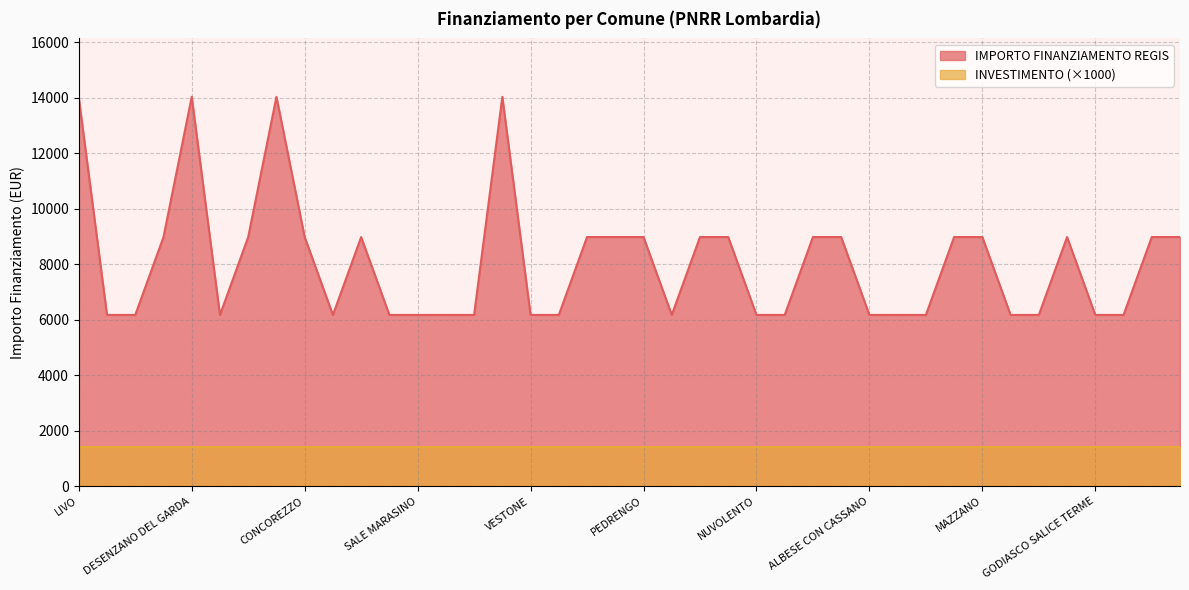

Reading left to right, transcribe all the data shown in this chart.

LIVO=14000.0	GAZZADA SCHIANNO=6173.2	SIRTORI=6173.2	MOGLIA=8979.2	DESENZANO DEL GARDA=14030.0	BEREGAZZO CON FIGLIARO=6173.2	ROVELLO PORRO=8979.2	ROZZANO=14030.0	CONCOREZZO=8979.2	SAN PELLEGRINO TERME=6173.2	BORGOSATOLLO=8979.2	GERMIGNAGA=6173.2	SALE MARASINO=6173.2	CENTRO VALLE INTELVI=6173.2	POLPENAZZE DEL GARDA=6173.2	SEREGNO=14030.0	VESTONE=6173.2	VEDUGGIO CON COLZANO=6173.2	SAN FERMO DELLA BATTAGLIA=8979.2	BREMBATE=8979.2	PEDRENGO=8979.2	CUASSO AL MONTE=6173.2	BRONI=8979.2	CALCIO=8979.2	NUVOLENTO=6173.2	MUSCOLINE=6173.2	GAVARDO=8979.2	BORGO VIRGILIO=8979.2	ALBESE CON CASSANO=6173.2	ROE VOLCIANO=6173.2	SERLE=6173.2	VOBARNO=8979.2	MAZZANO=8979.2	NUVOLERA=6173.2	CURA CARPIGNANO=6173.2	ALBANO SANTALESSANDRO=8979.2	GODIASCO SALICE TERME=6173.2	SOLBIATE CON CAGNO=6173.2	CERNOBBIO=8979.2	MARCARIA=8979.2